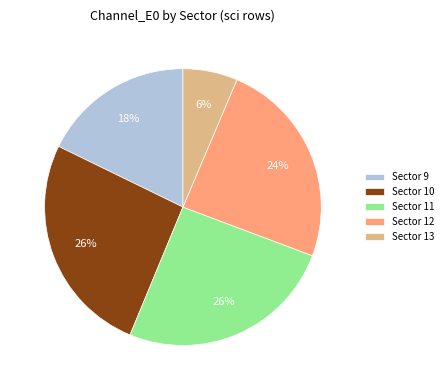

Is it true that Sector 11 is 26% of the pie?

True